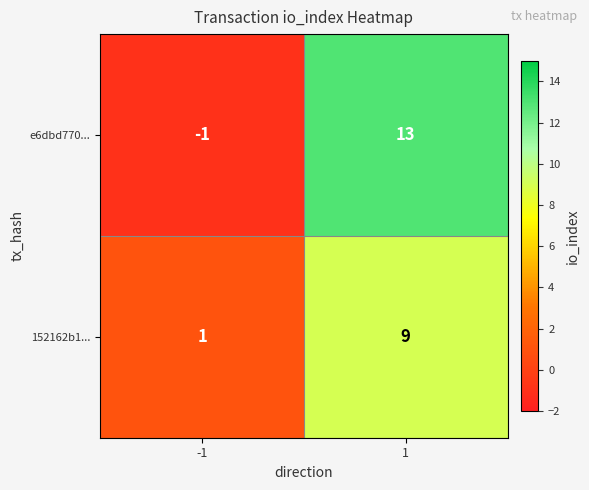

Which series changed the most between -1 and 1?

e6dbd770...